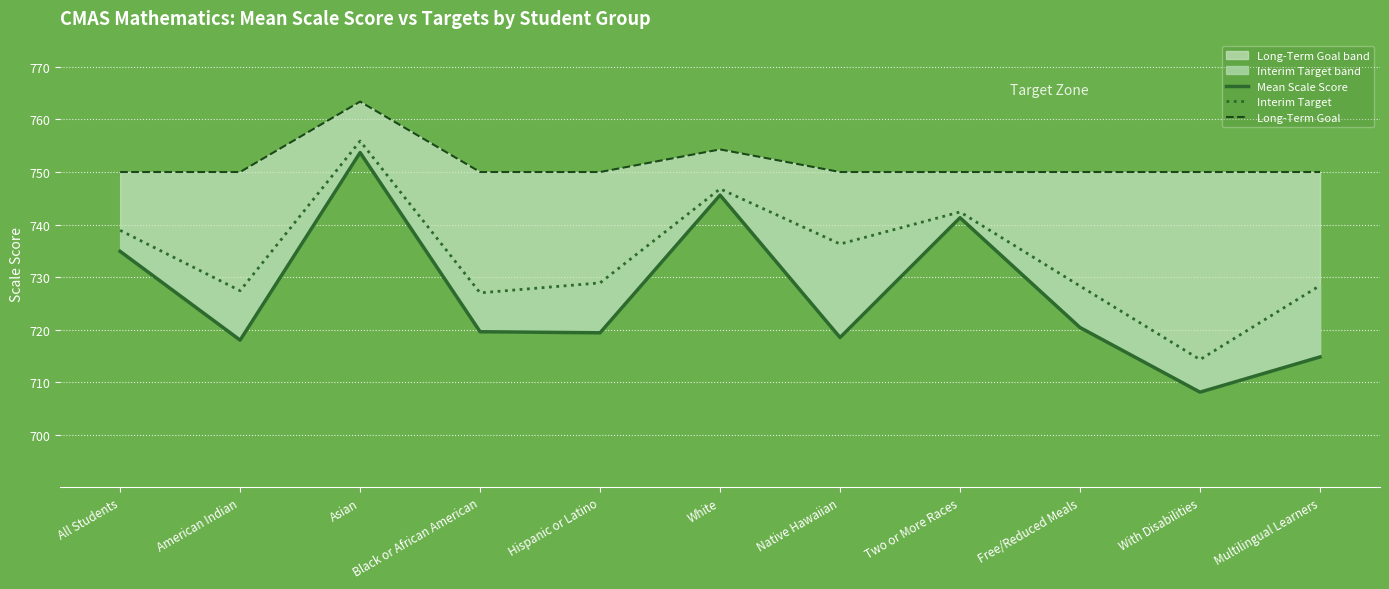

How many lines are shown in the chart?

3